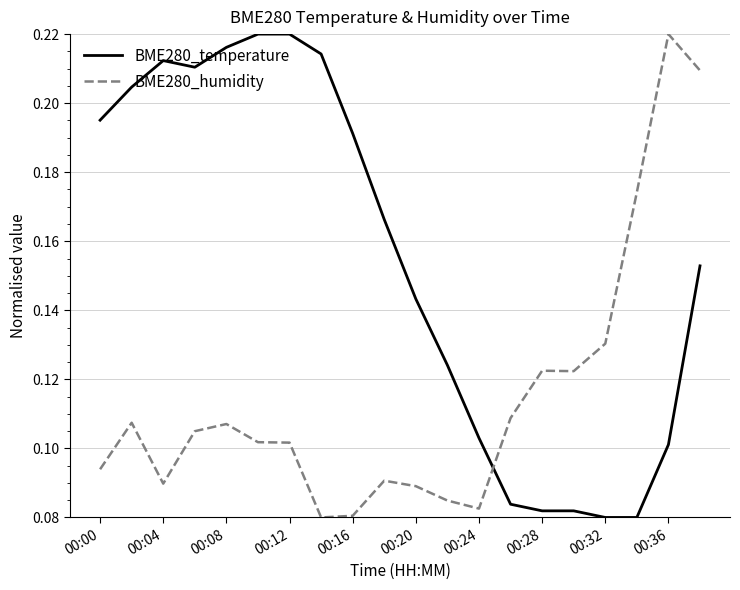

True or false: BME280_humidity and BME280_temperature cross at least once.

True